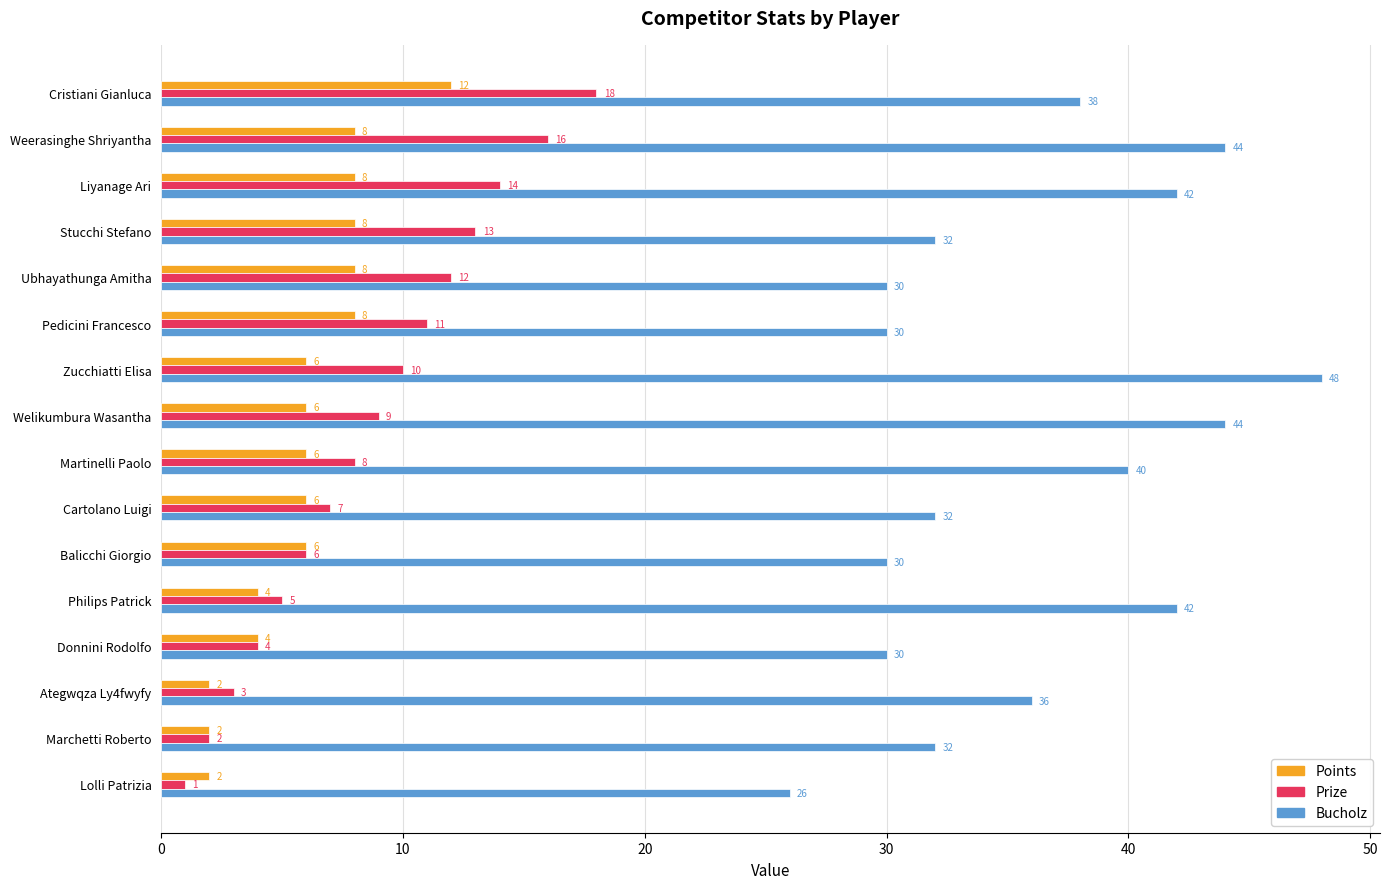

Rank the series by their maximum value, from lowest to highest.

Points, Prize, Bucholz